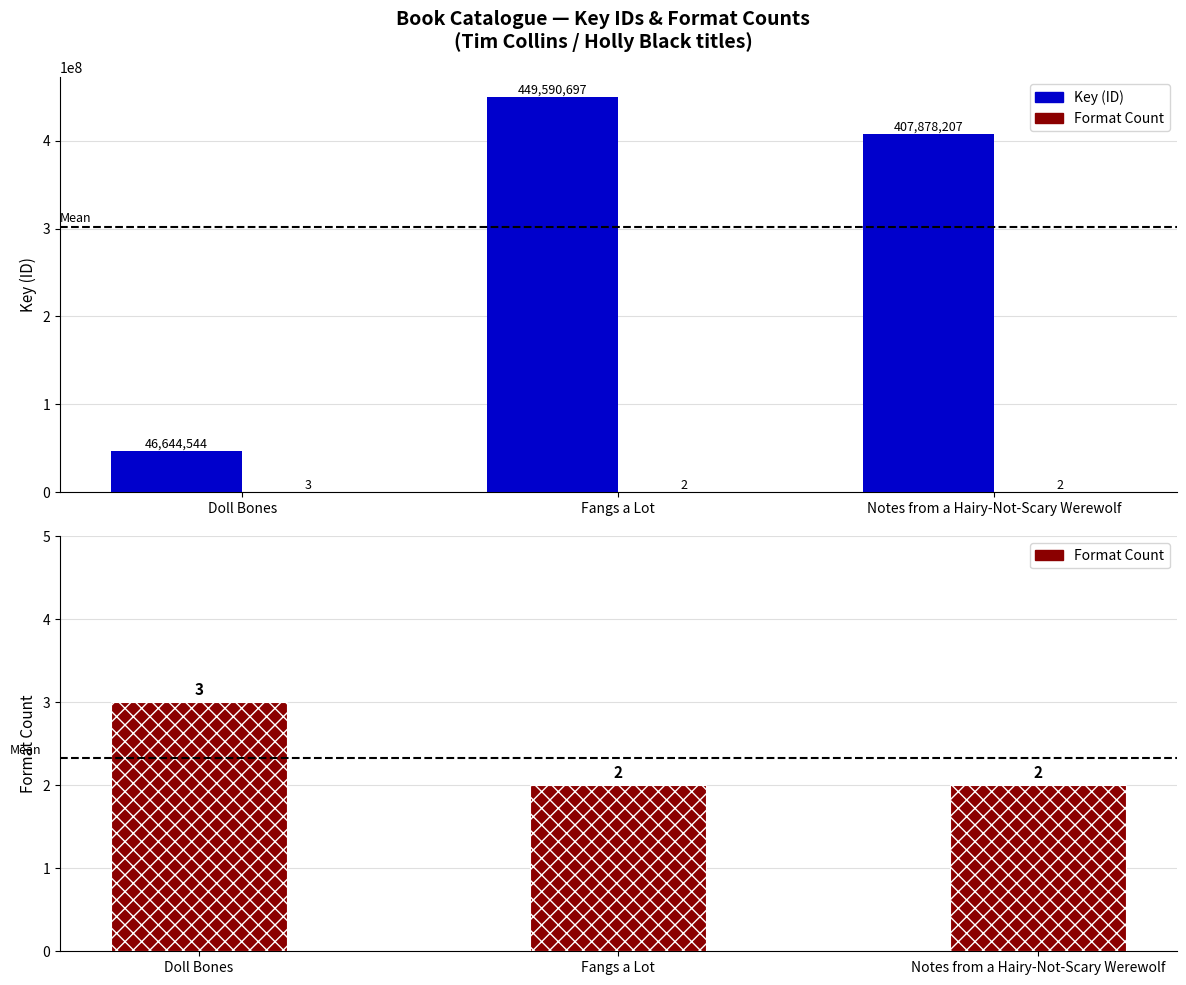

The value of Format Count at Doll Bones is 5. True or false?

False